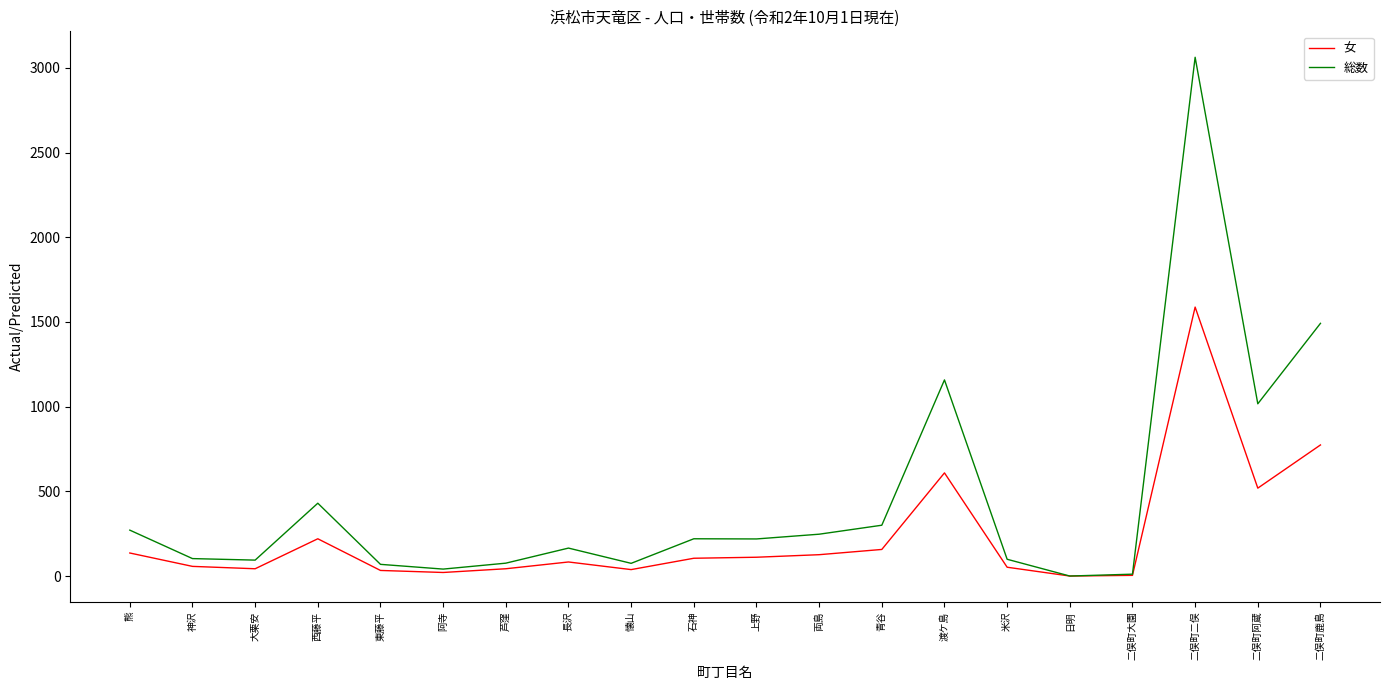

What position from the left is 渡ケ島?

14